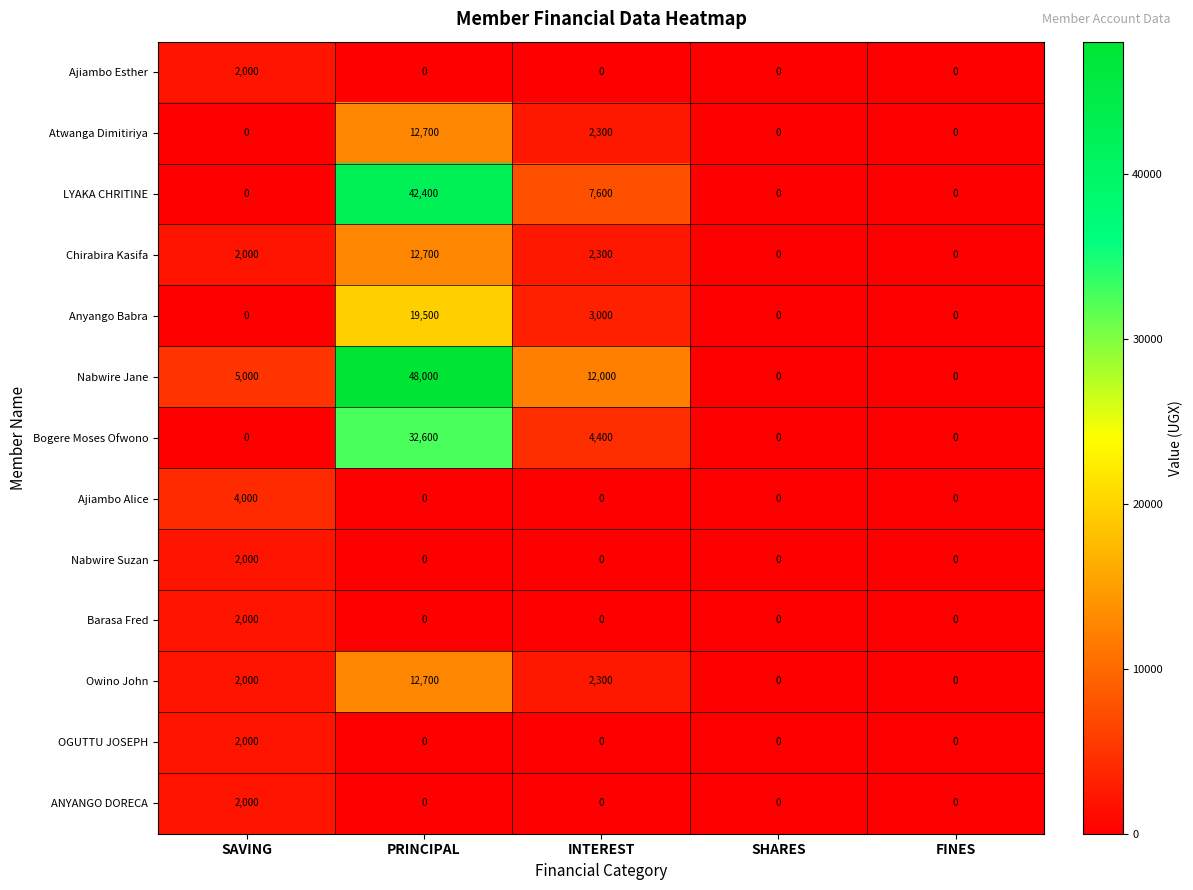

The value of Nabwire Suzan at INTEREST is -866. True or false?

False